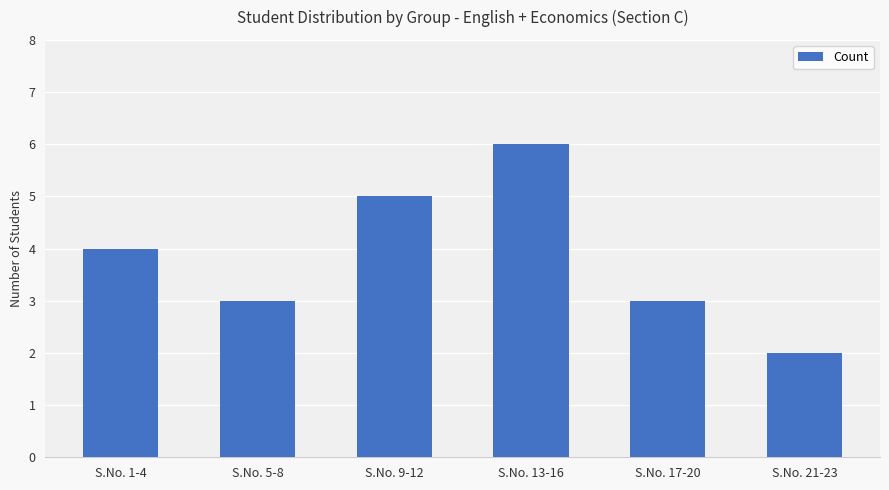

Approximately how many times larger is the value at S.No. 1-4 compared to S.No. 9-12?

0.8